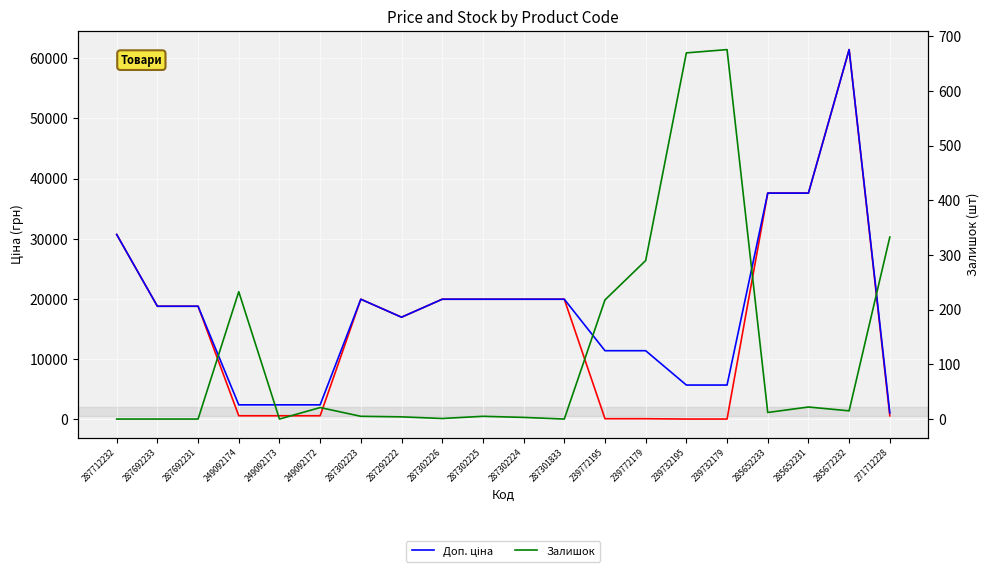

List the series in order of their peak value, highest first.

Ціна, Доп. ціна, Залишок